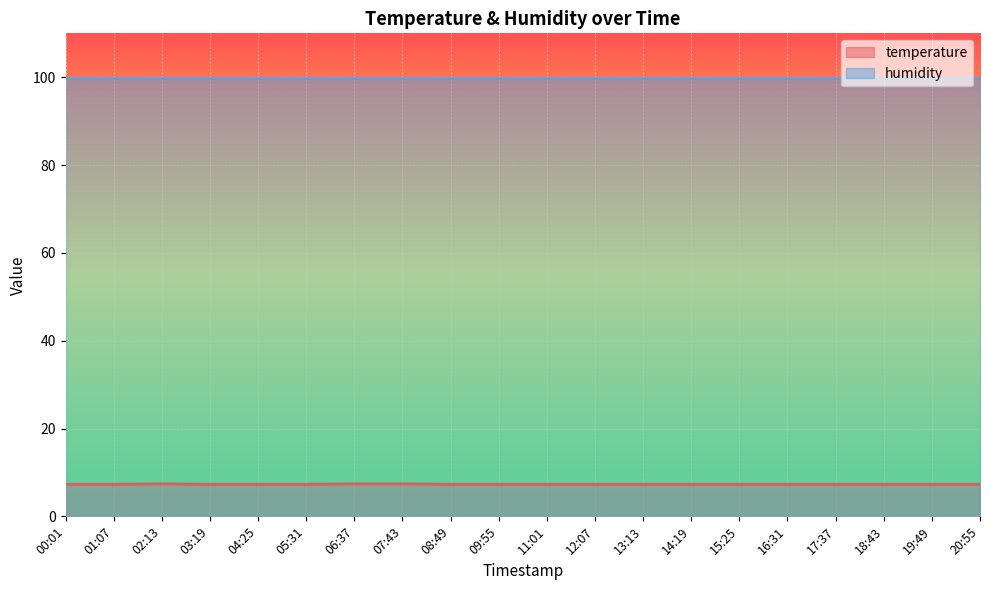

Rank the categories by value from lowest to highest.

00:01, 01:07, 03:19, 04:25, 05:31, 08:49, 09:55, 11:01, 12:07, 13:13, 14:19, 15:25, 16:31, 17:37, 18:43, 19:49, 20:55, 02:13, 06:37, 07:43